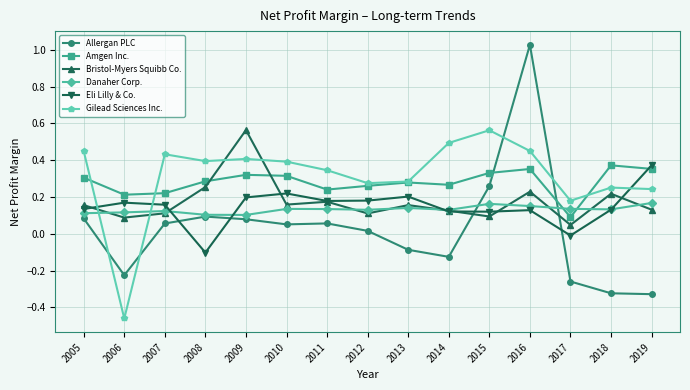

True or false: Allergan PLC and Bristol-Myers Squibb Co. intersect in this chart.

True